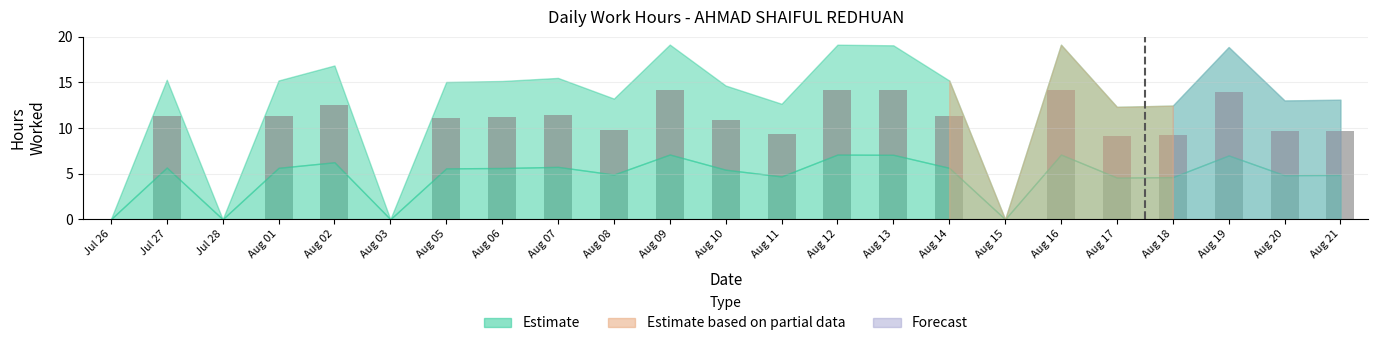

Is it true that the value at Aug 13 is 19.1?

False